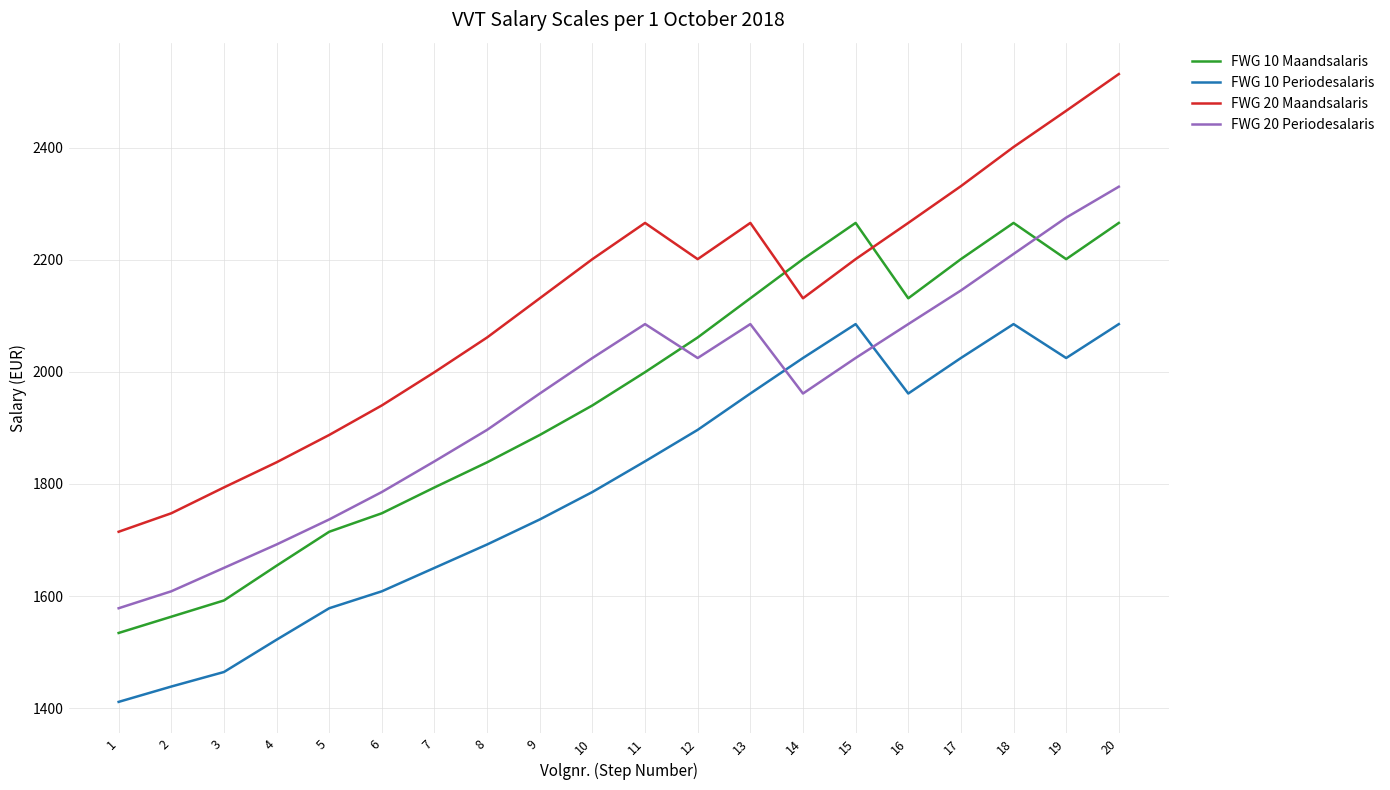

List the series in order of their peak value, highest first.

FWG 20 Maandsalaris, FWG 20 Periodesalaris, FWG 10 Maandsalaris, FWG 10 Periodesalaris